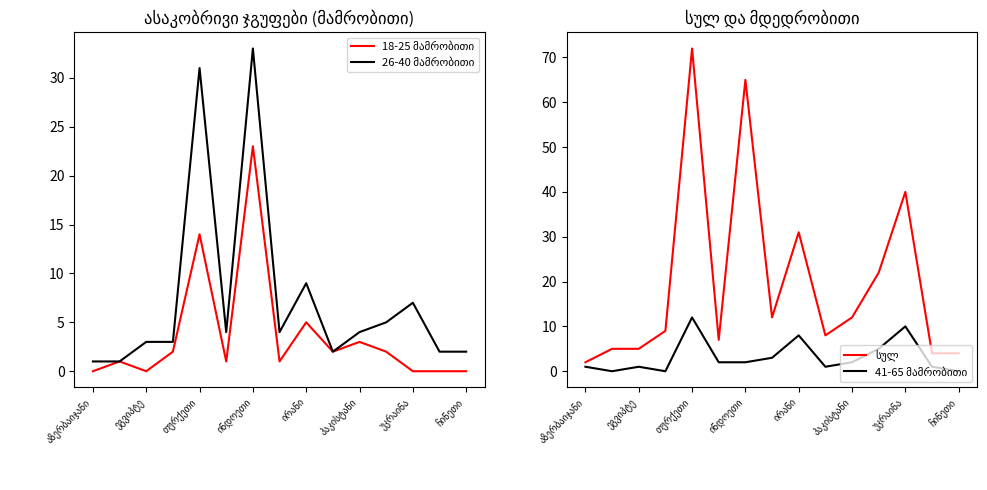

List the series in order of their peak value, highest first.

სულ, 26-40 მამრობითი, 18-25 მამრობითი, 41-65 მამრობითი